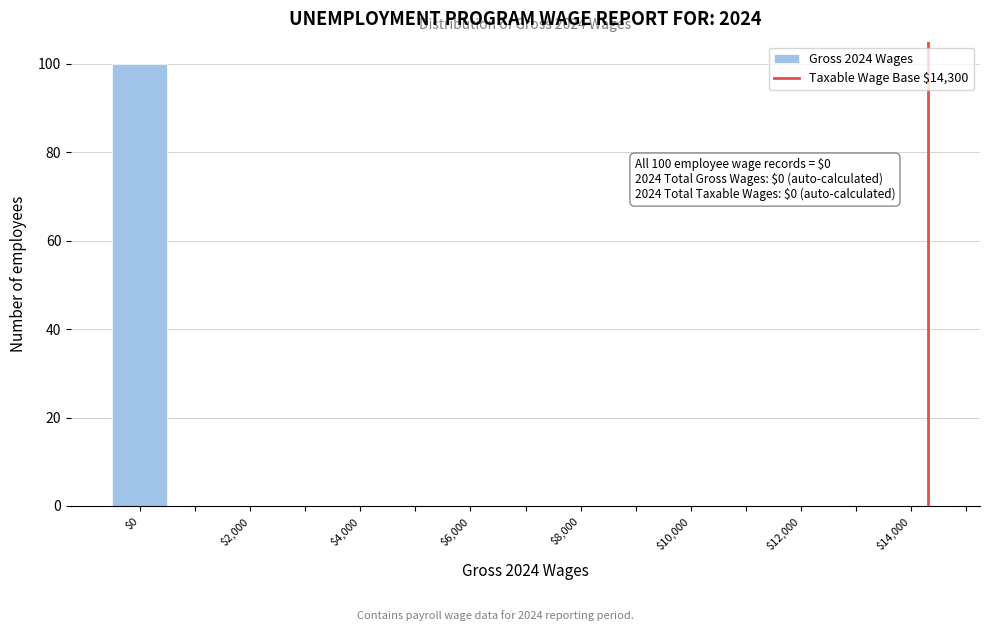

Which range on the x-axis has the tallest bar?

-500 to 500